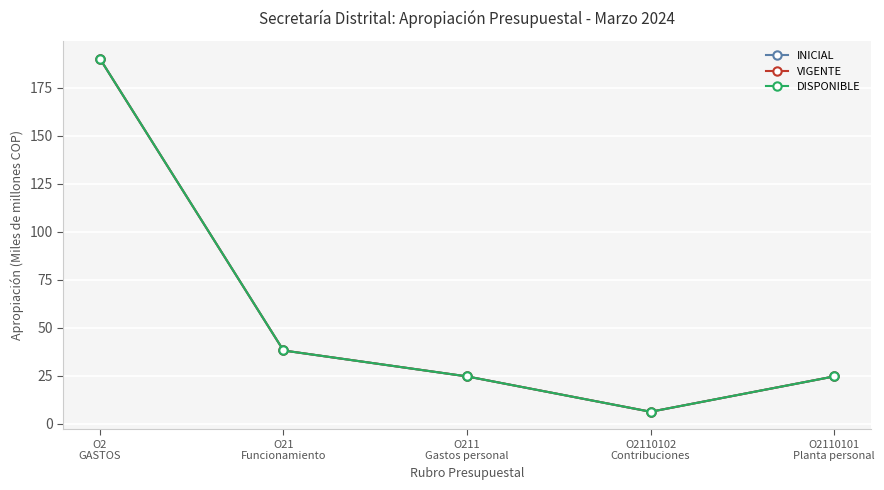

Does the chart have visible grid lines?

Yes